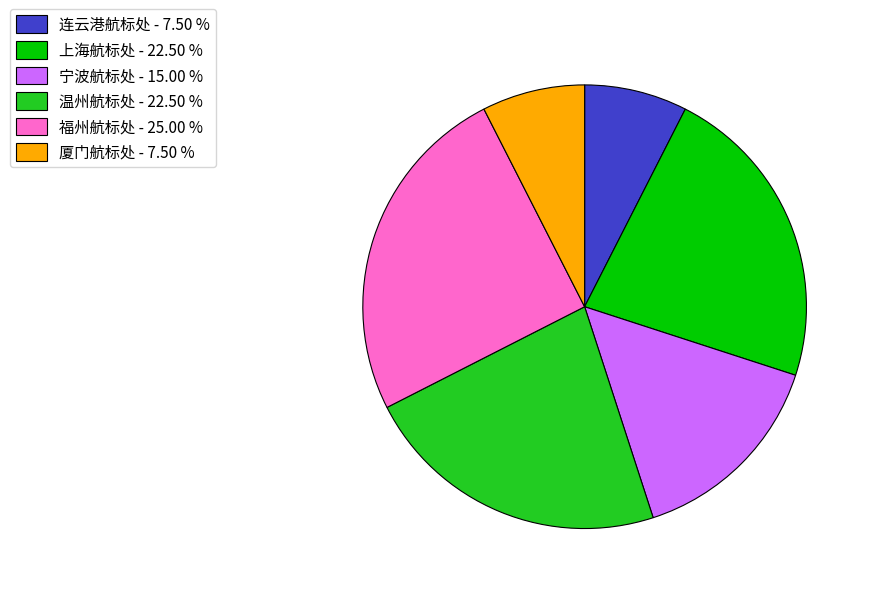

What is the ratio of the value at 连云港航标处 - 7.50 % to the value at 福州航标处 - 25.00 %?

0.3